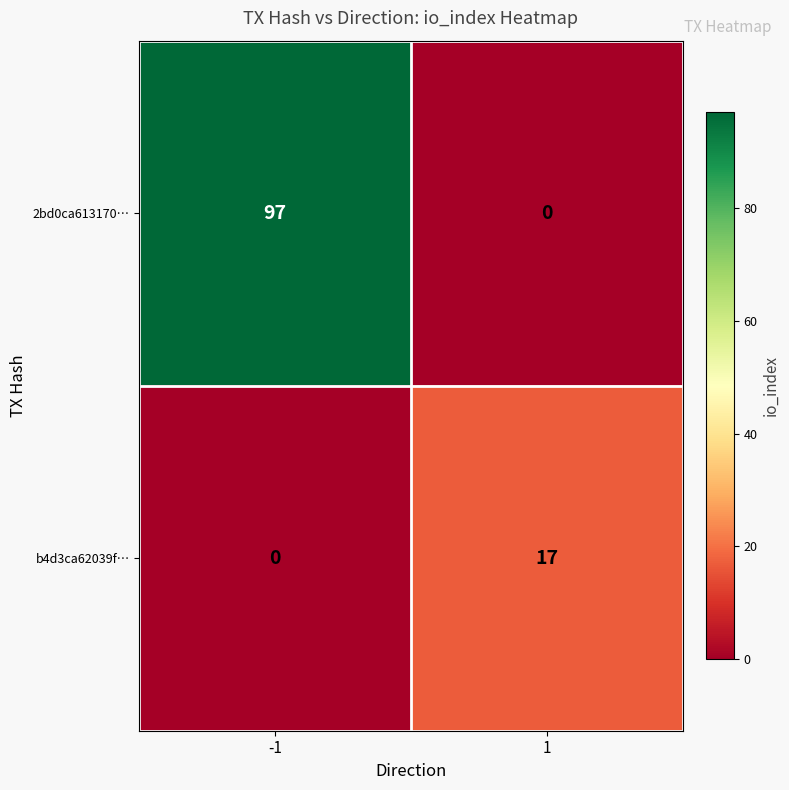

Rank the series by their average value, from lowest to highest.

b4d3ca62039f…, 2bd0ca613170…